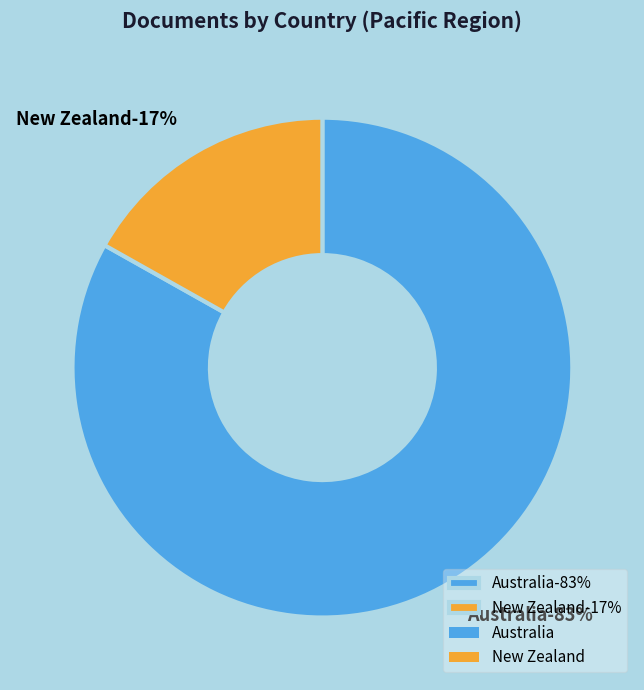

What is the ratio of the value at Australia to the value at New Zealand?

4.9